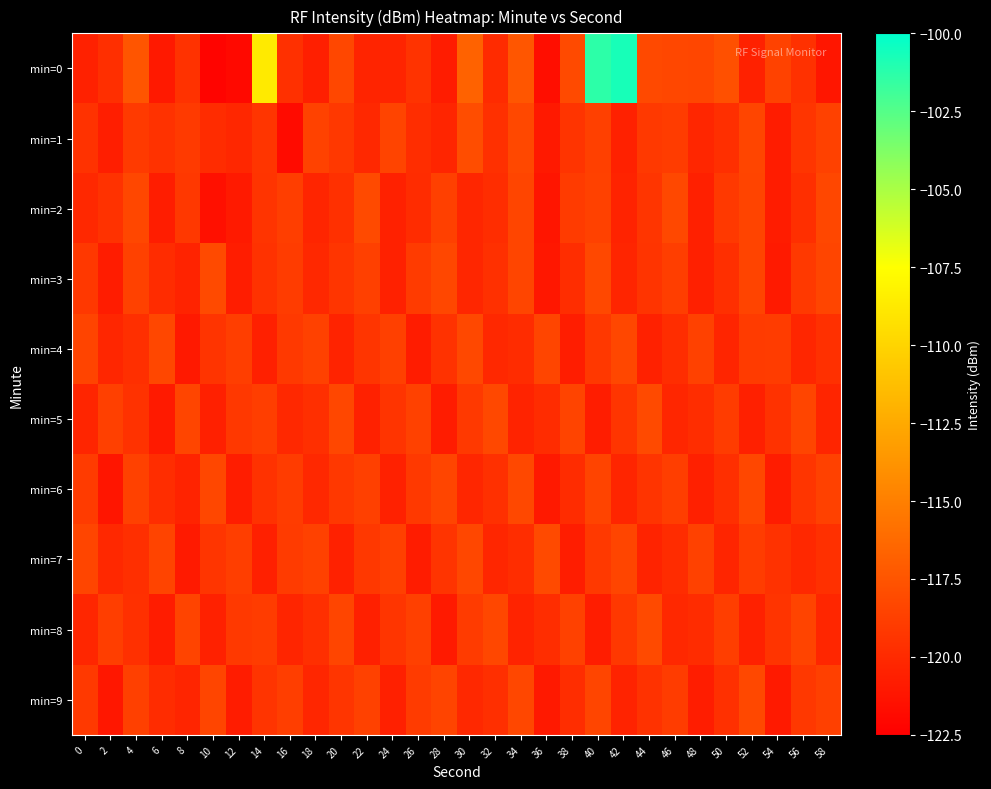

How many categories are shown in the chart?

30